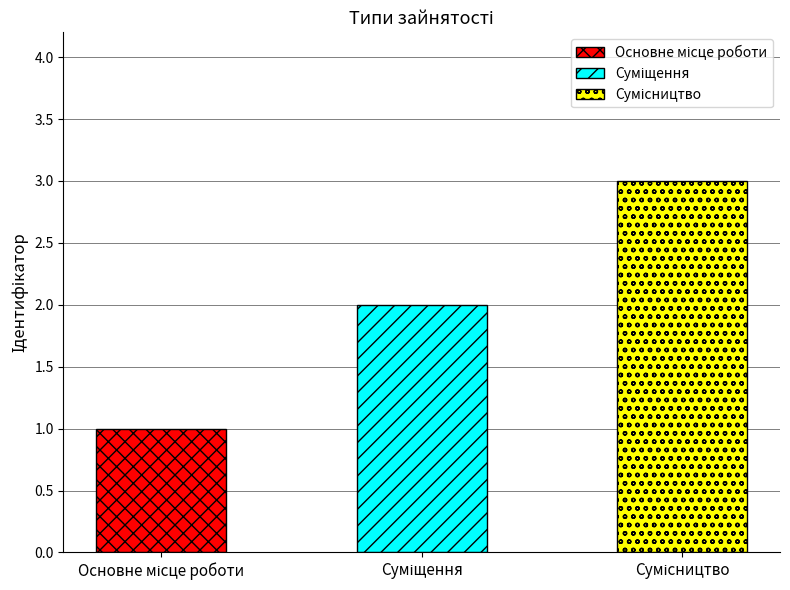

What is the maximum value shown in the chart?

3